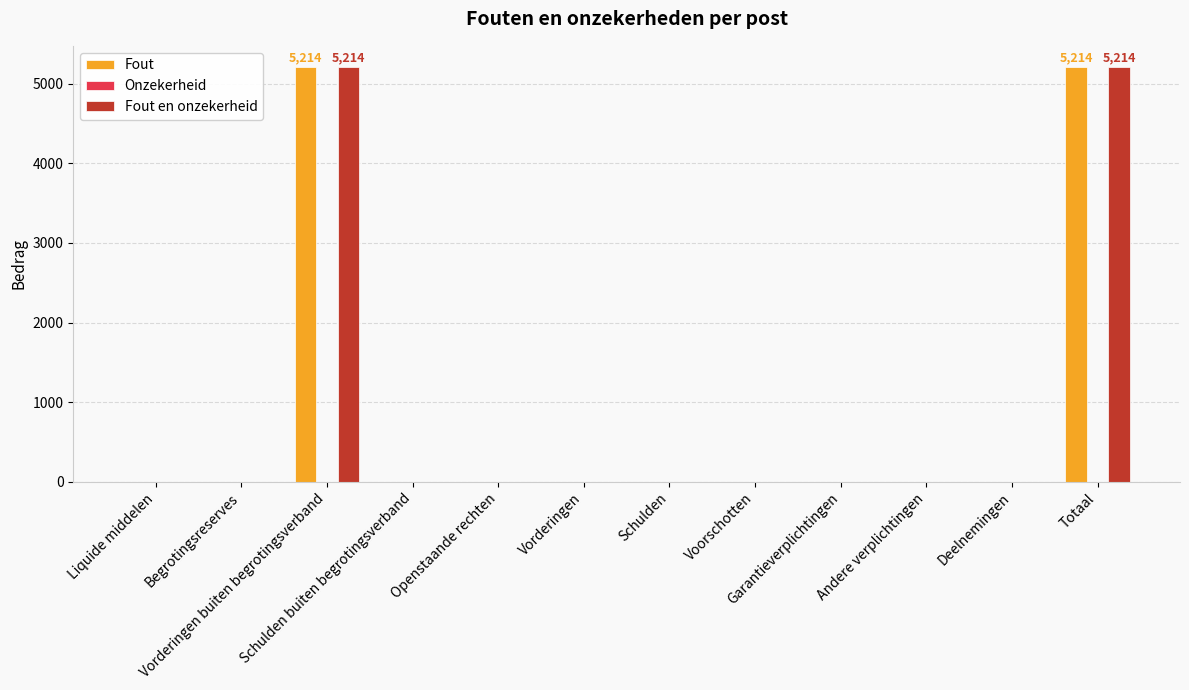

What is the greatest value displayed?

5214